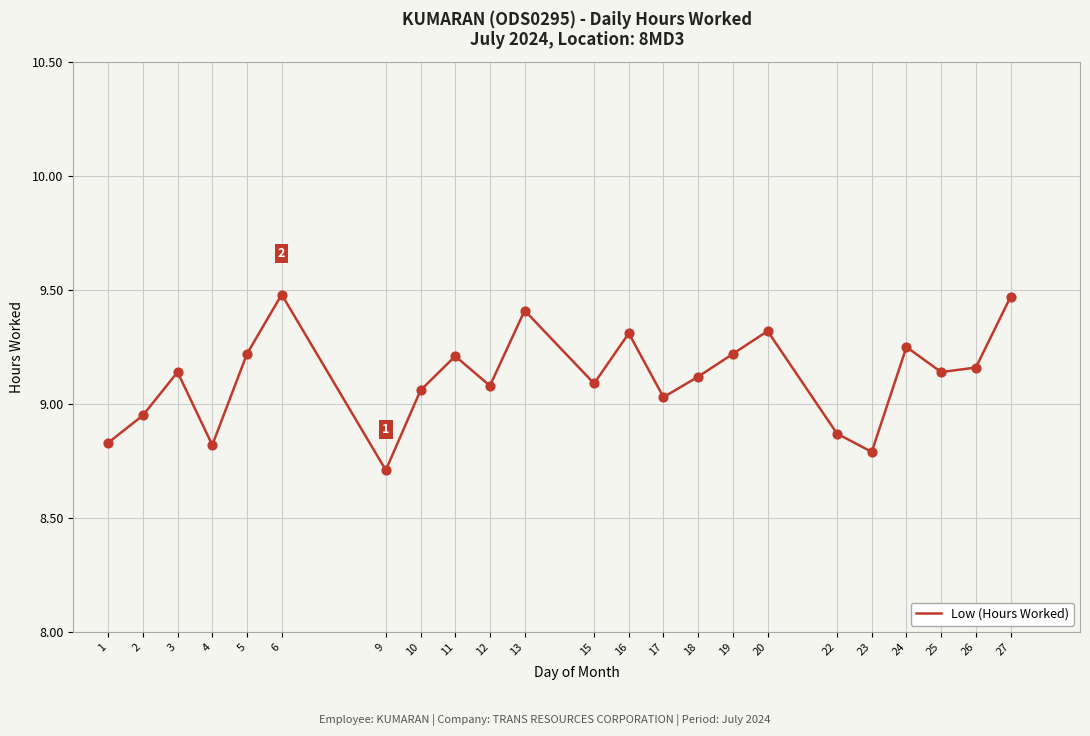

What is the ratio of the value at 22 to the value at 2?

1.0